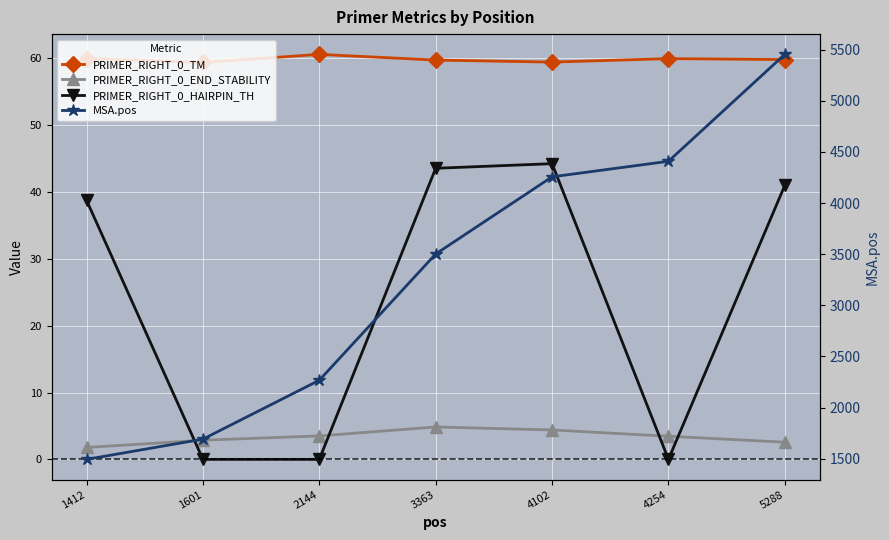

True or false: PRIMER_RIGHT_0_TM and MSA.pos intersect in this chart.

False